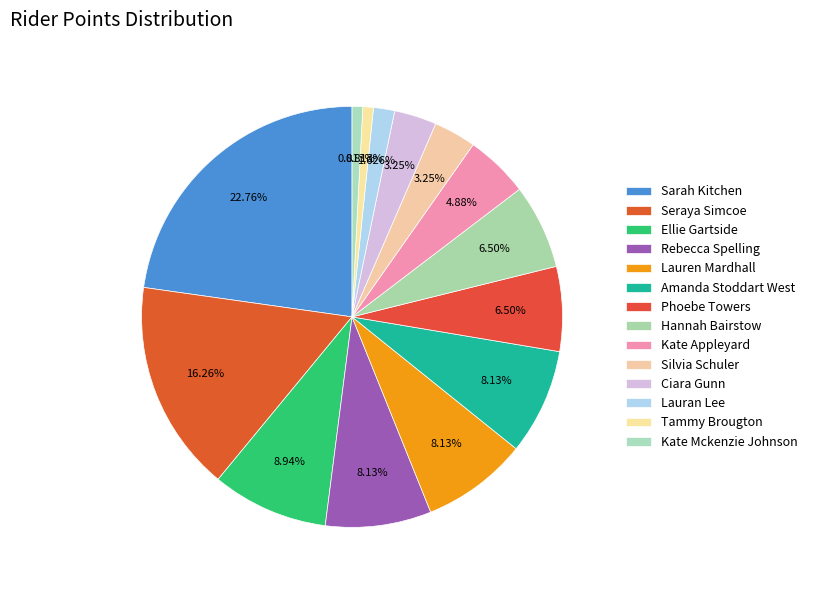

Is it true that Seraya Simcoe is 5% of the pie?

False